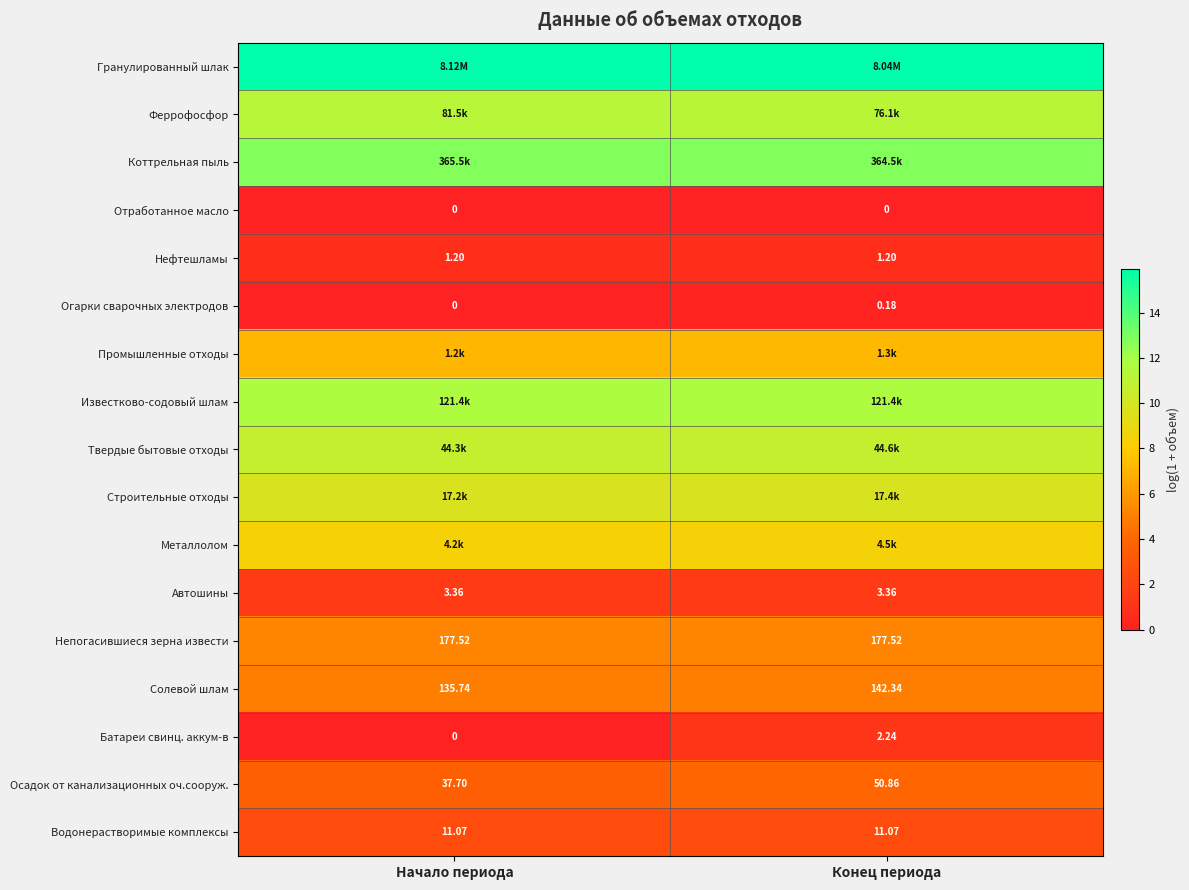

At which label does Батареи свинц. аккум-в first exceed 2?

Конец периода